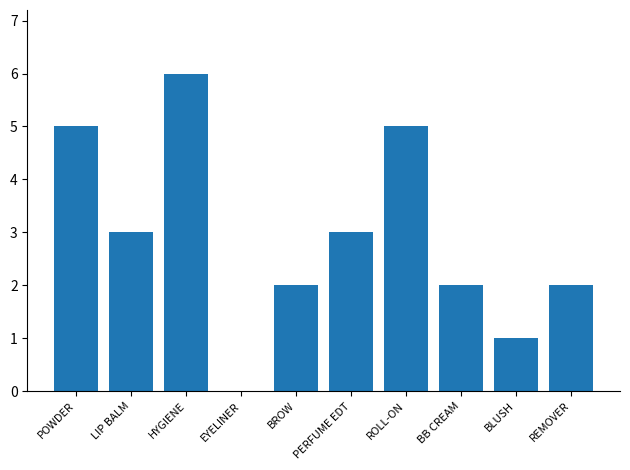

What is the change in value from POWDER to EYELINER?

-5